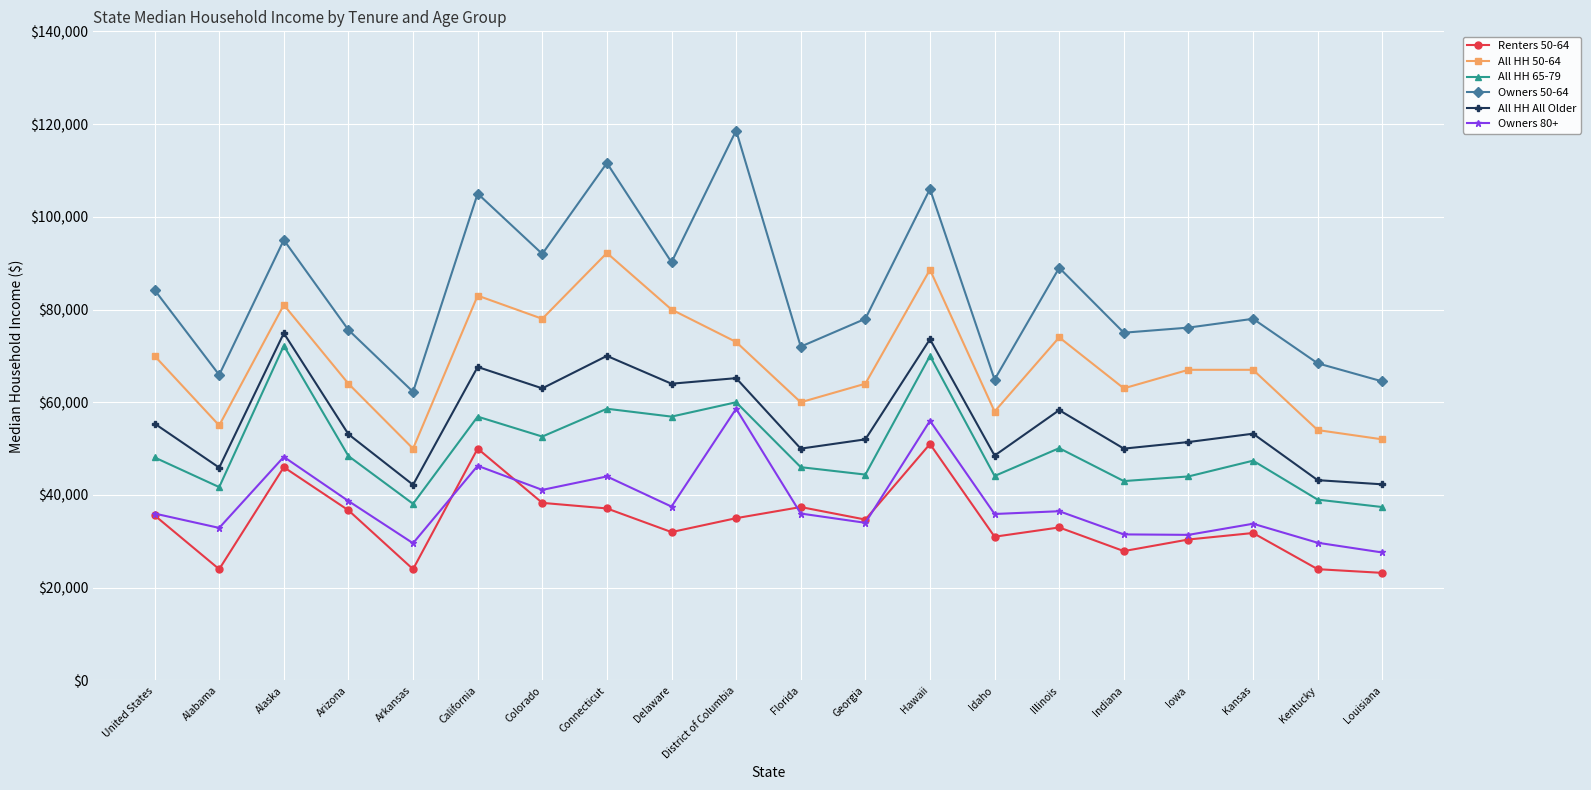

Which category has the highest value in the Owners 50-64 series?

District of Columbia